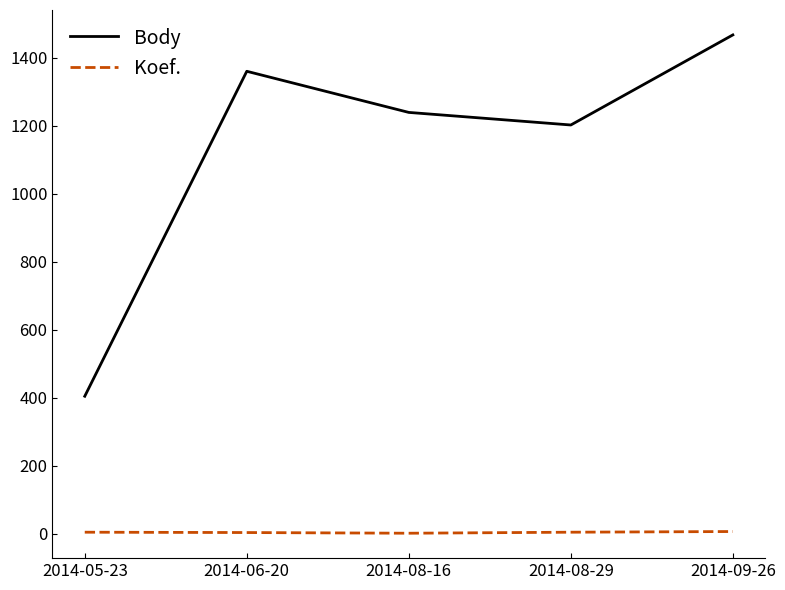

What is the difference between the Body values at 2014-06-20 and 2014-08-16?

121